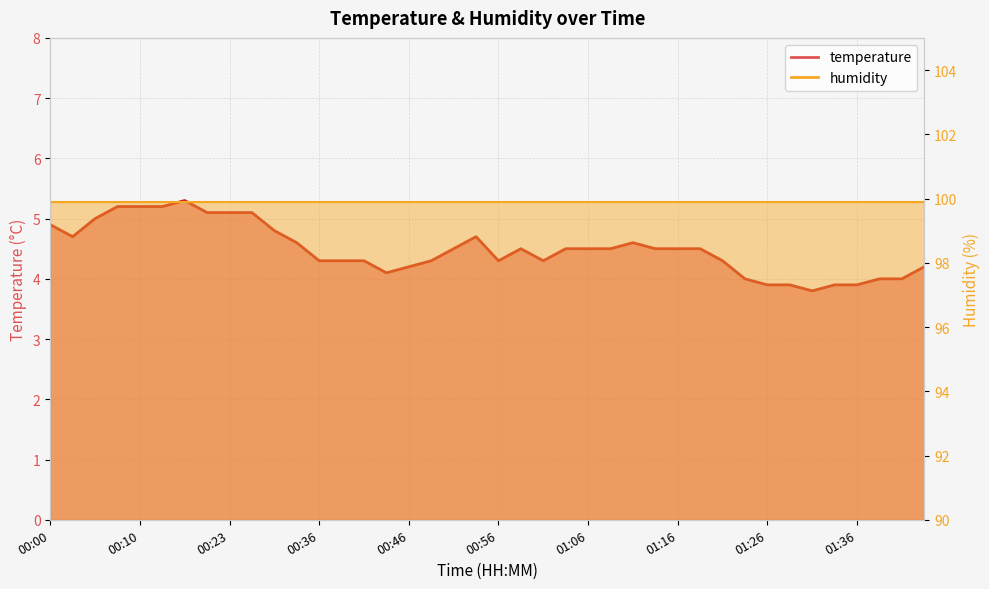

What is the ratio of the value at 01:31 to the value at 01:03?

0.8